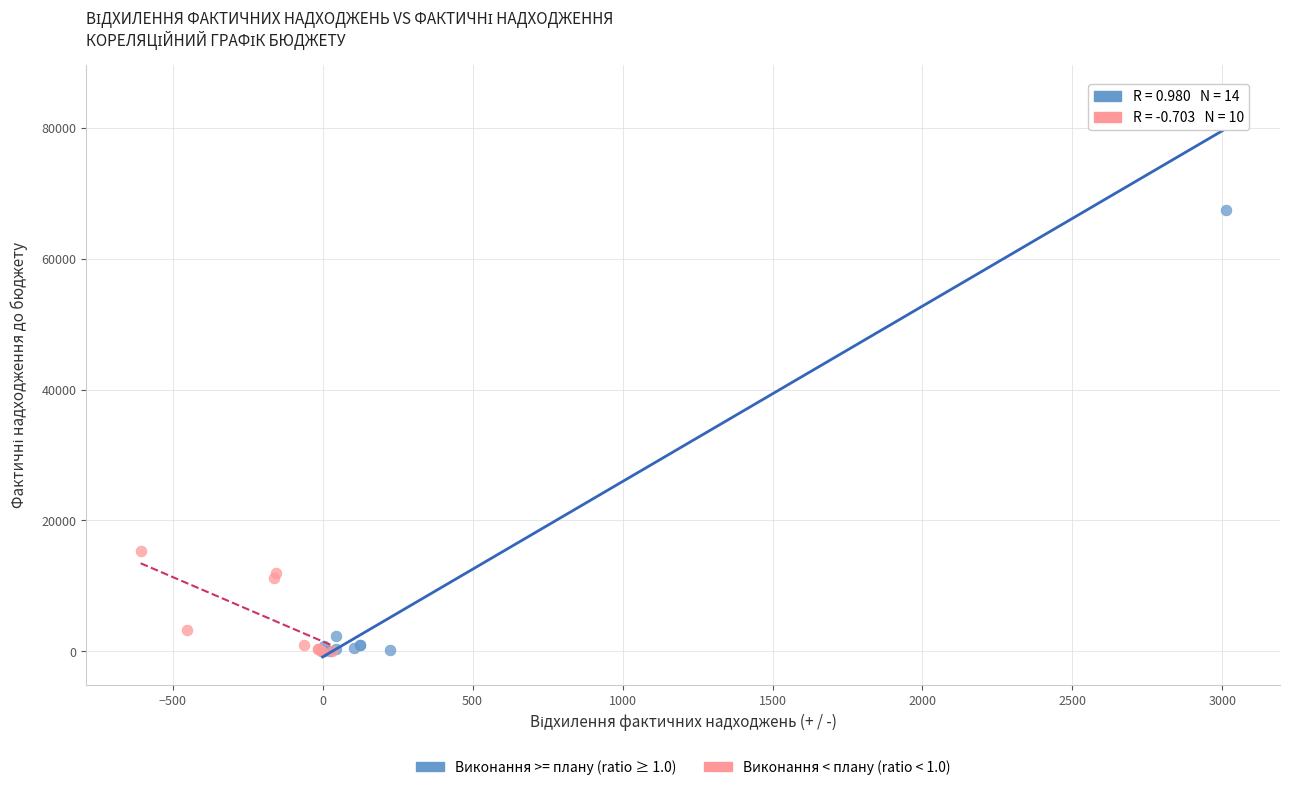

Which series reaches the maximum Y coordinate?

Виконання >= плану (ratio ≥ 1.0)